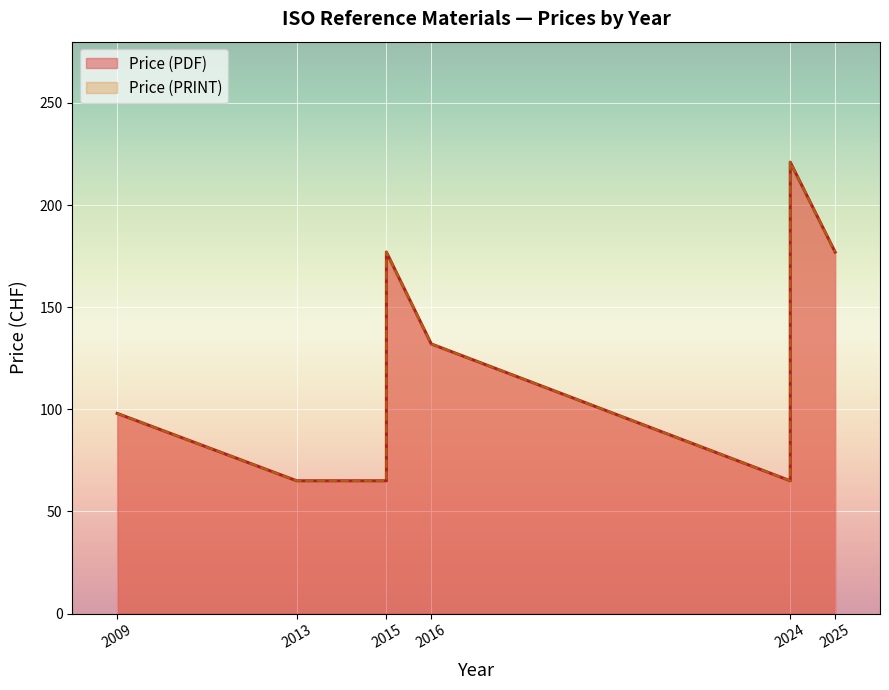

Where does the Price (PDF) series first go above 132?

2015